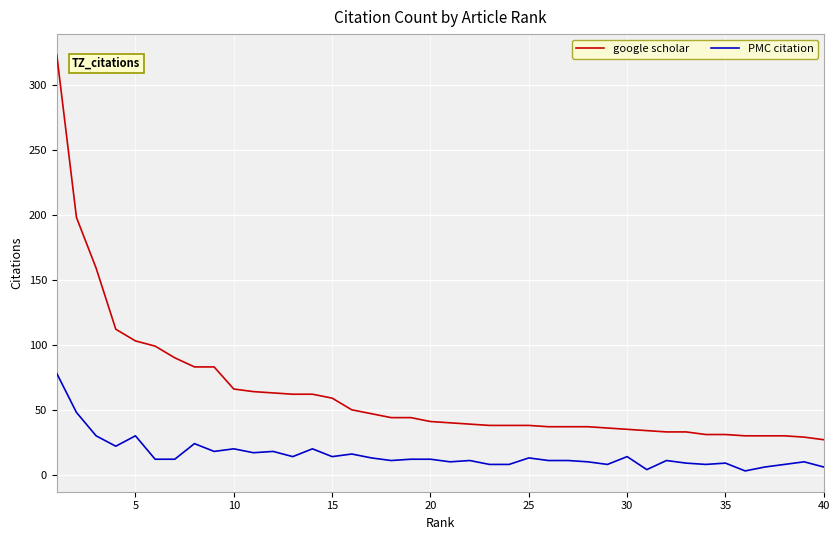

What is the maximum value for google scholar?

323